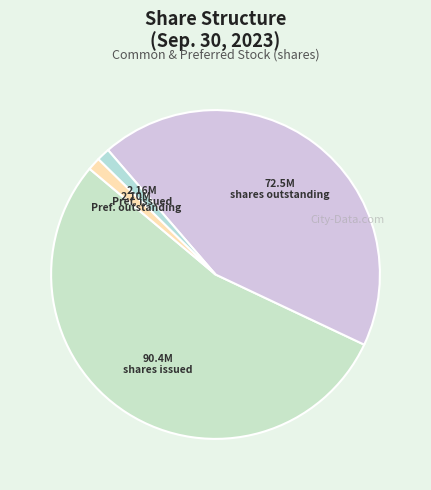

Which slice represents more than half of the pie?

Common stock
shares issued